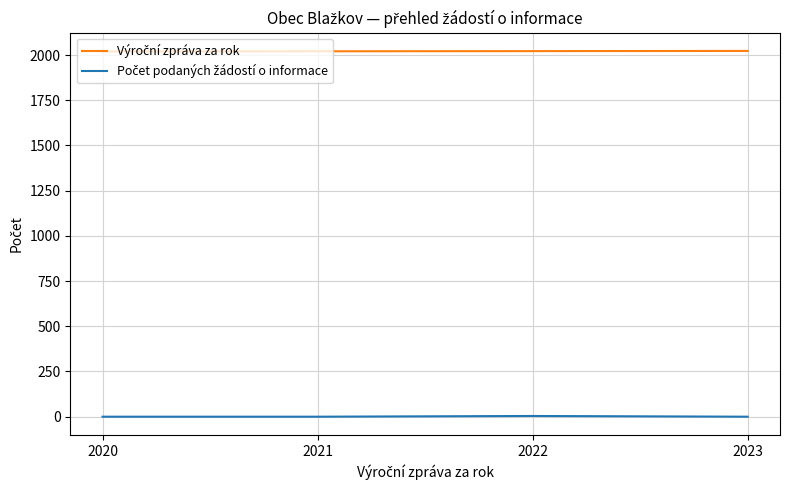

Is this an area chart (filled region under the line)?

No